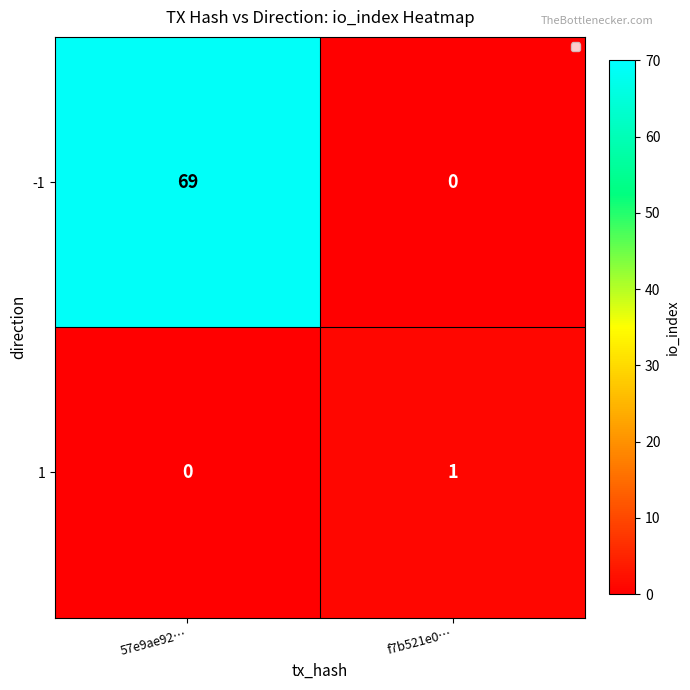

The value of 1 at f7b521e0… is 1. True or false?

True